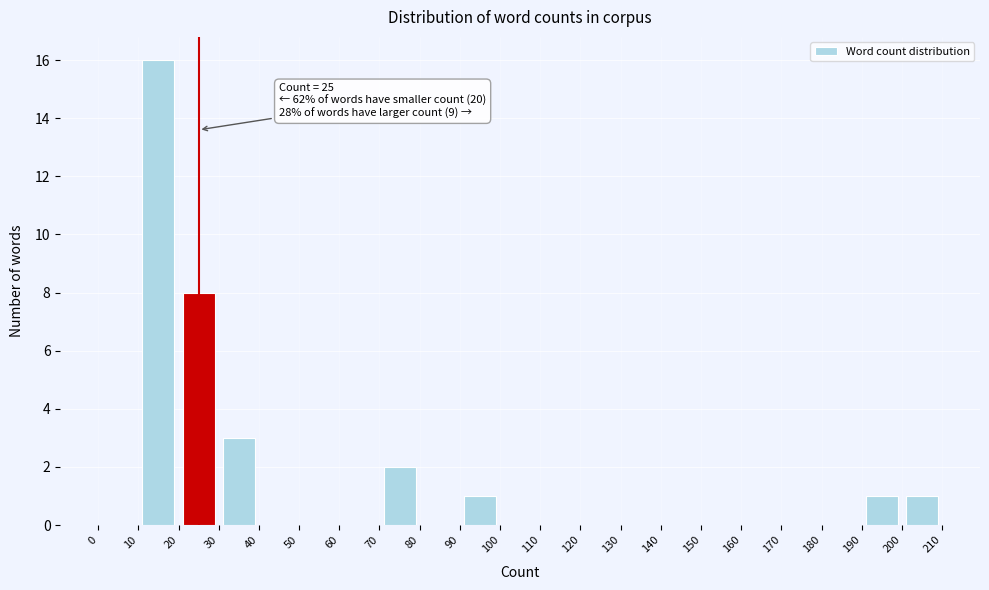

Which range on the x-axis has the tallest bar?

10 to 20